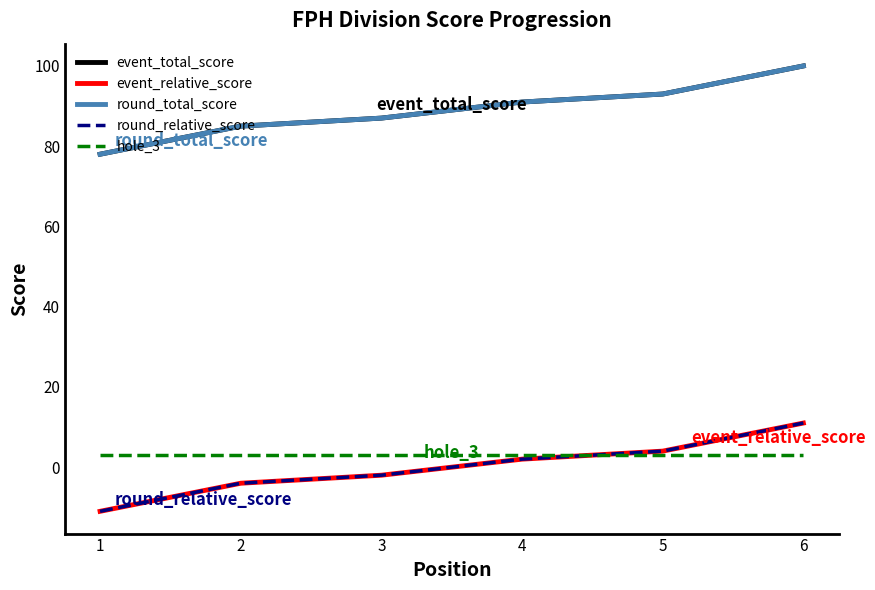

Does the chart display data point markers on the line(s)?

No